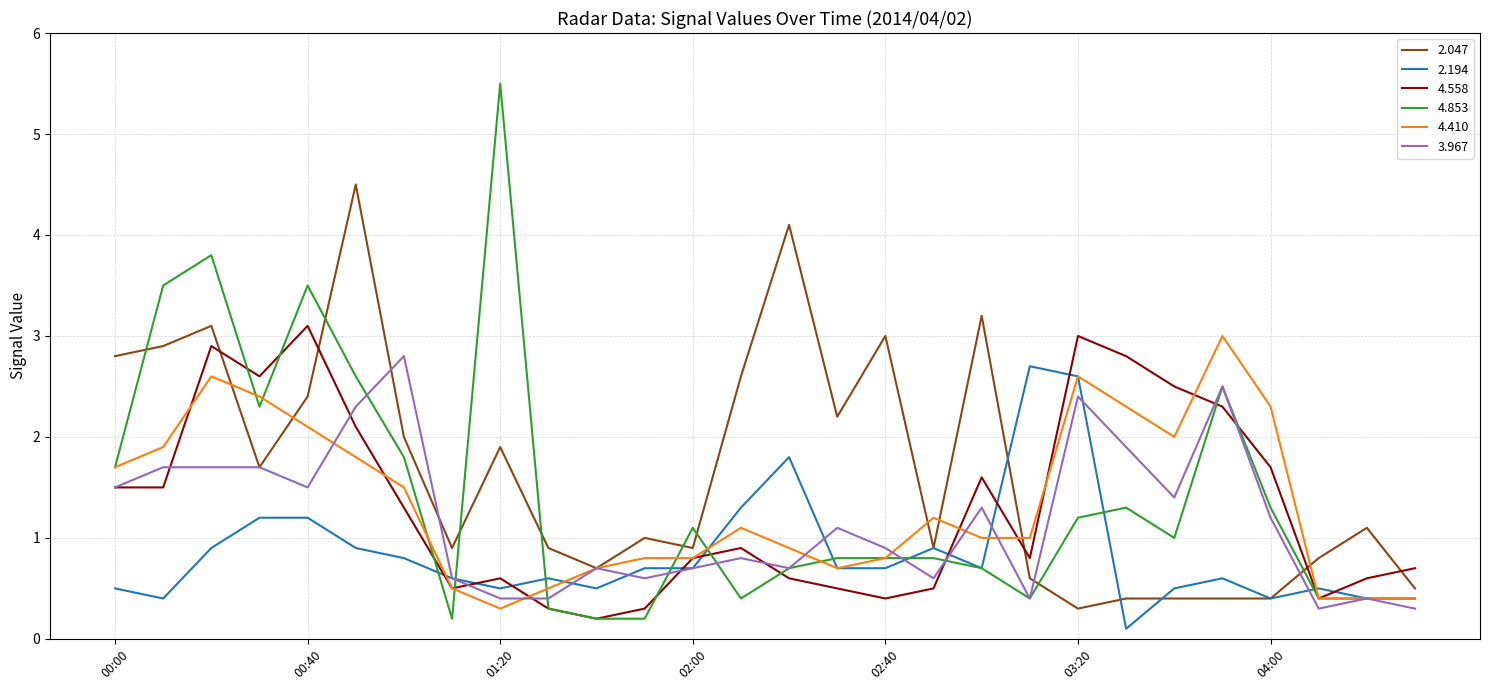

Rank the series by their maximum value, from highest to lowest.

4.853, 2.047, 4.558, 4.410, 3.967, 2.194